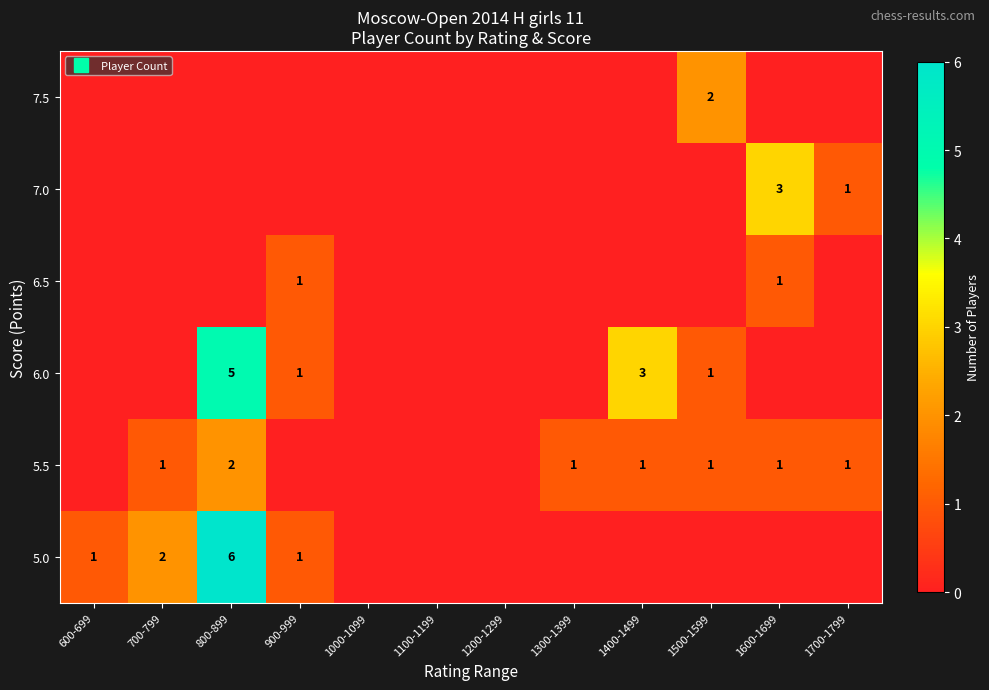

Is the value of 6.0 at 1400-1499 greater than the value of 5.5 at 1300-1399?

Yes